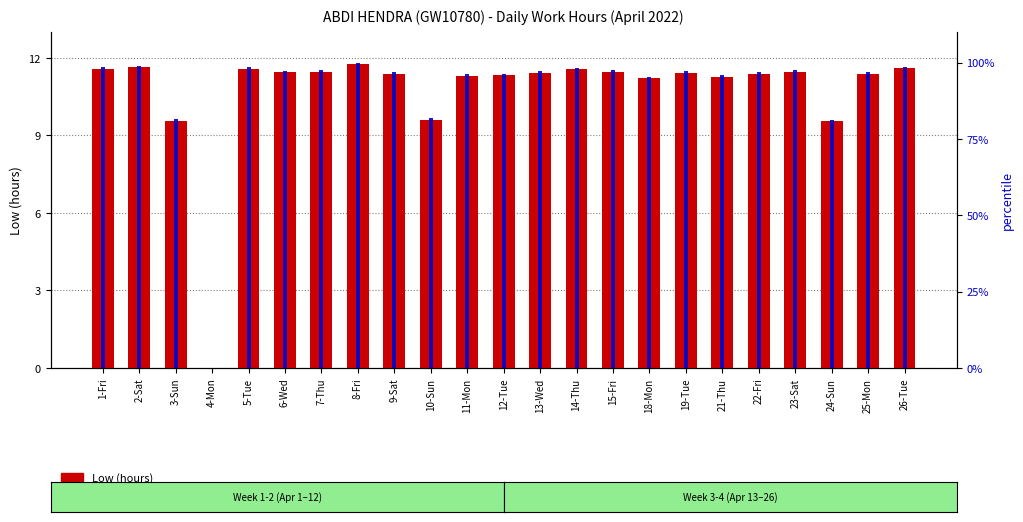

At which label does Low (hours) reach its minimum?

4-Mon